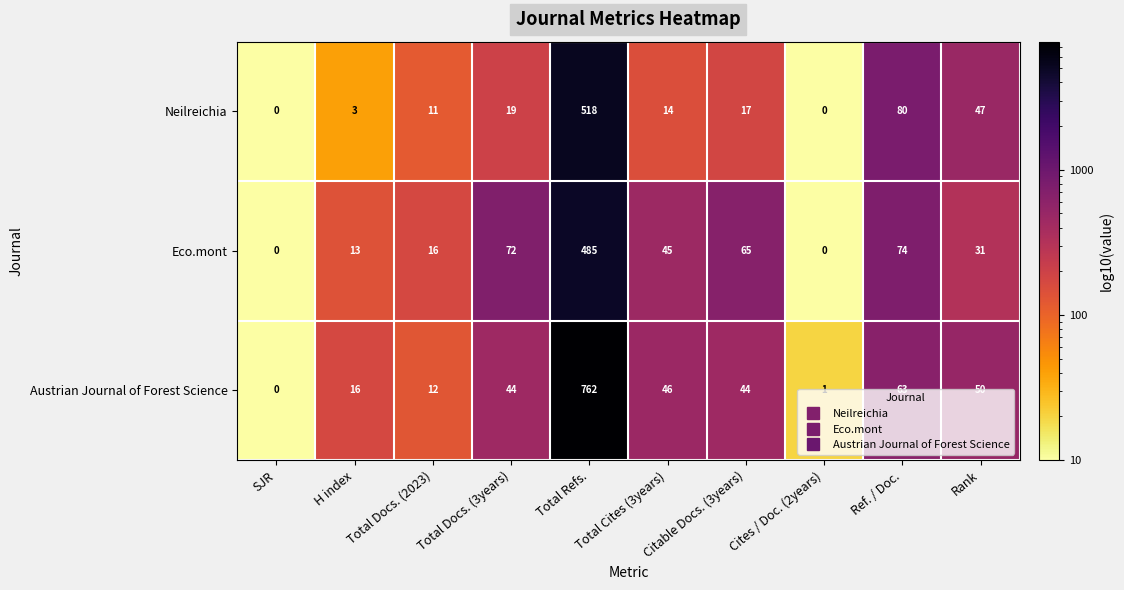

Is it true that Eco.mont equals 31 at Rank?

True